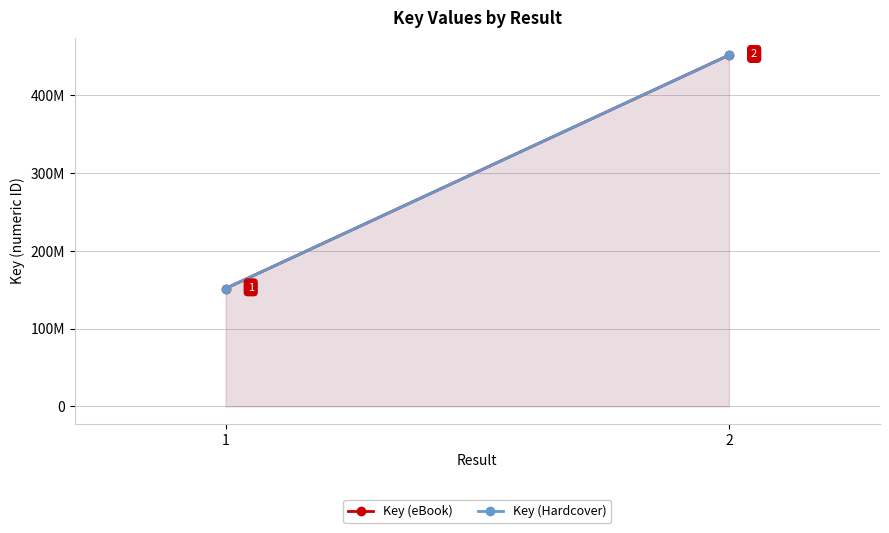

What is the value of the Key (eBook) point at the 1st from the left?

151499770